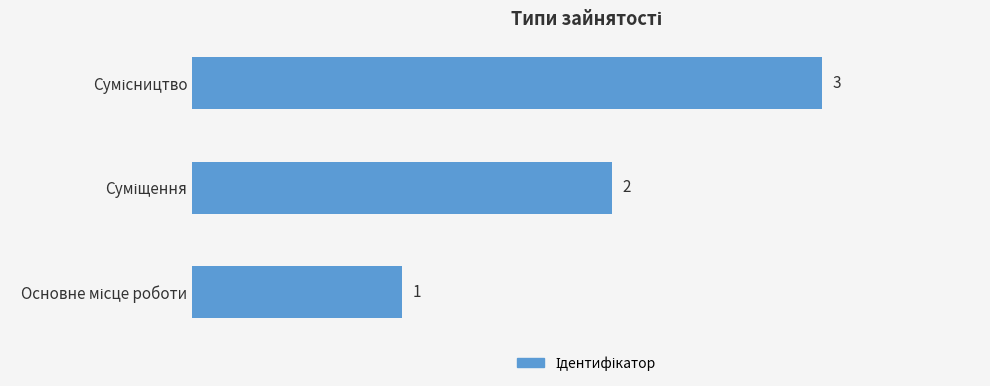

How many distinct data groups are displayed?

1